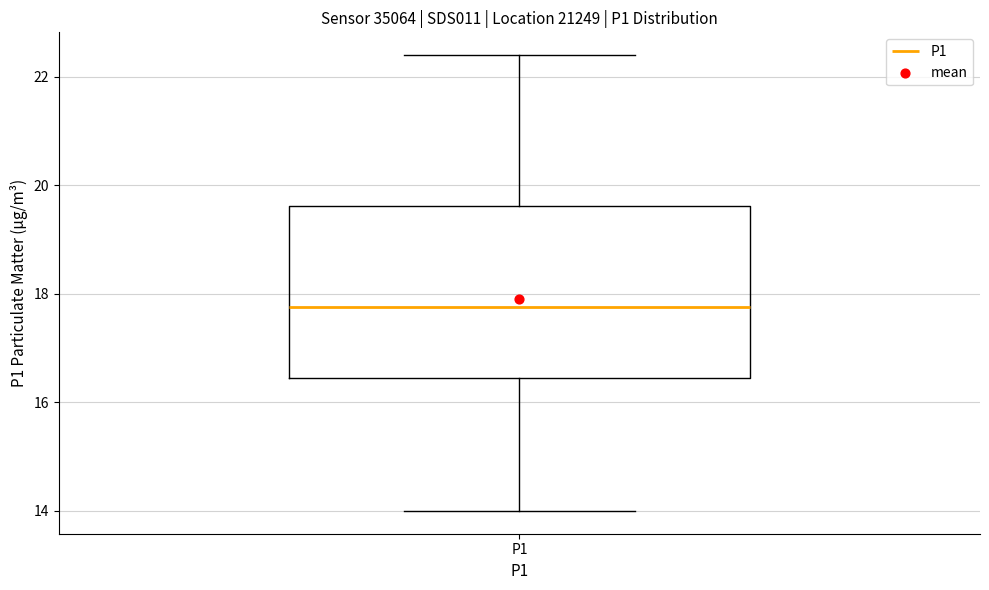

Read this box plot against the y-axis: the position of the median line, the range covered by the box, and the ends of both whiskers. The values are not printed on the chart, so give them approximately, as read against the axis.

median 17.8, box 16.4 to 19.6, whiskers 14.0 to 22.4